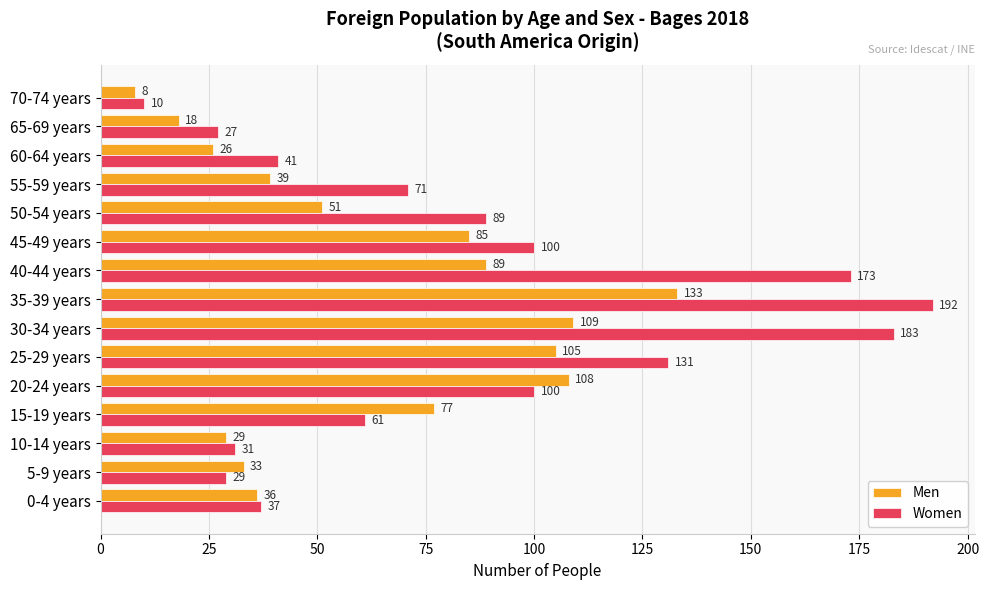

At which category is the sum across all series the highest?

35-39 years